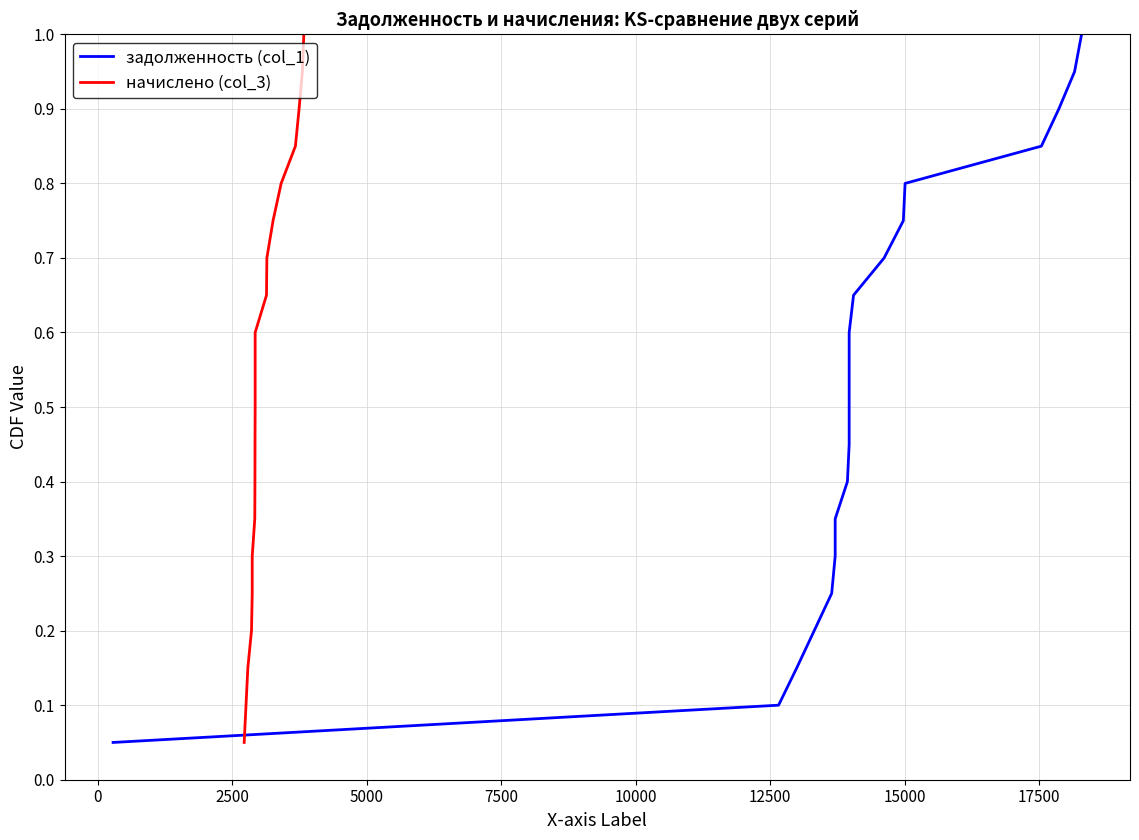

The value of начислено (col_3) at 2500 is 0.1. True or false?

False